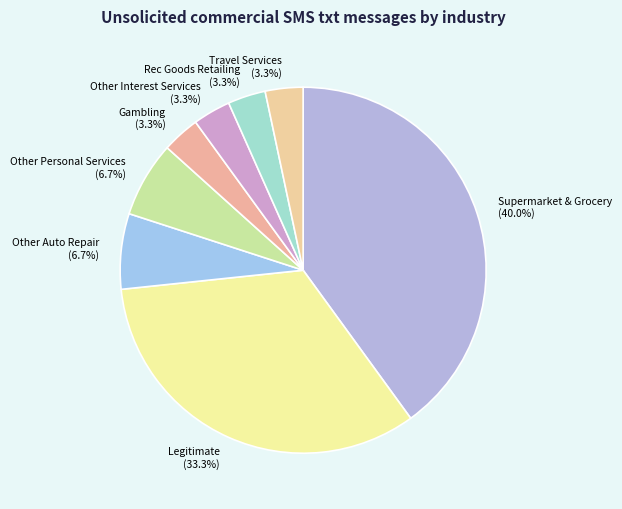

To the nearest percent, what is the difference between the largest and smallest slice percentages?

37%